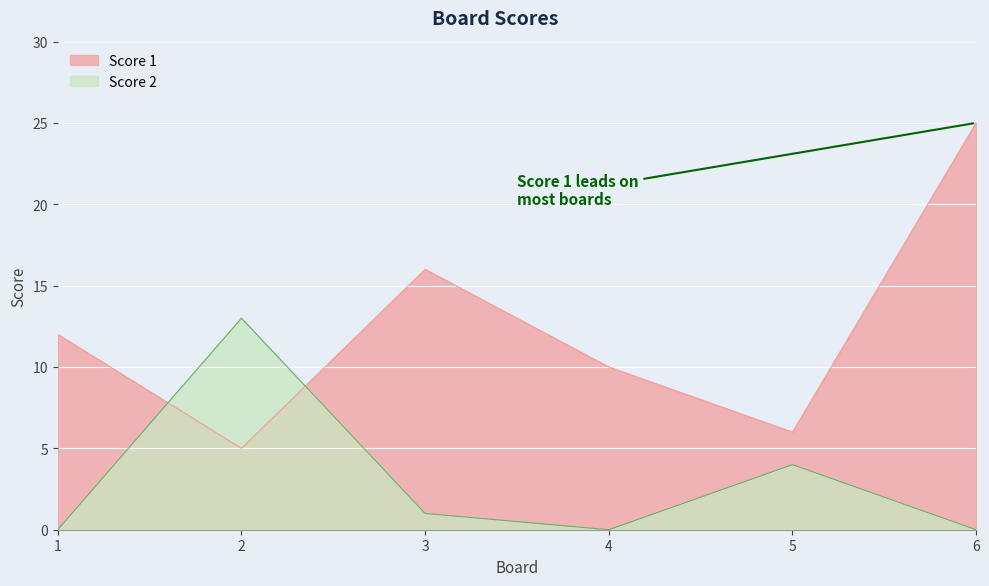

What is the difference between the maximum and second lowest values in the Score 1 series?

19